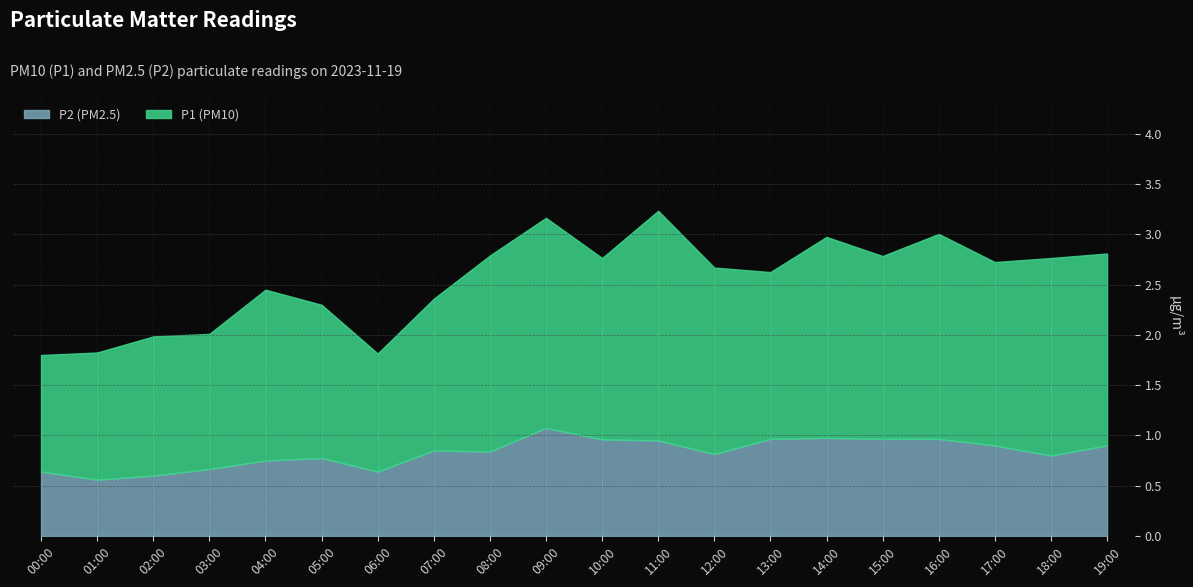

What is the value of the P2 point at the 17th from the left?

1.0